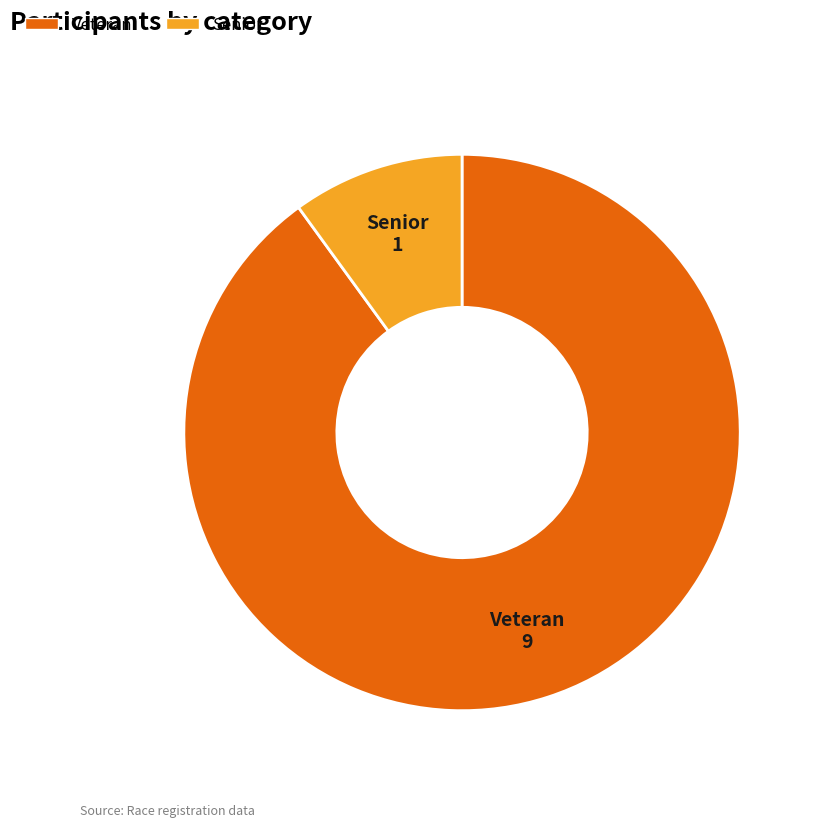

What is the largest slice in the pie chart?

Veteran